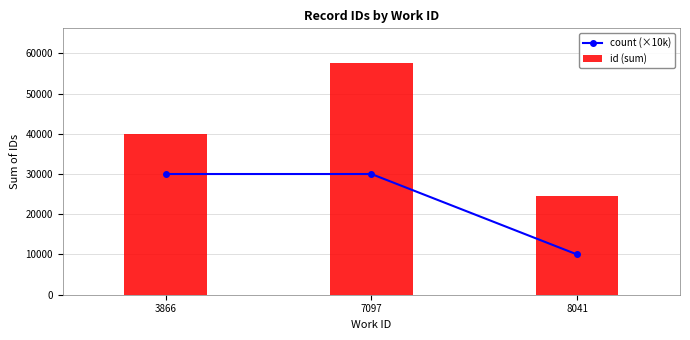

Which series has the largest total across all categories?

id (sum)